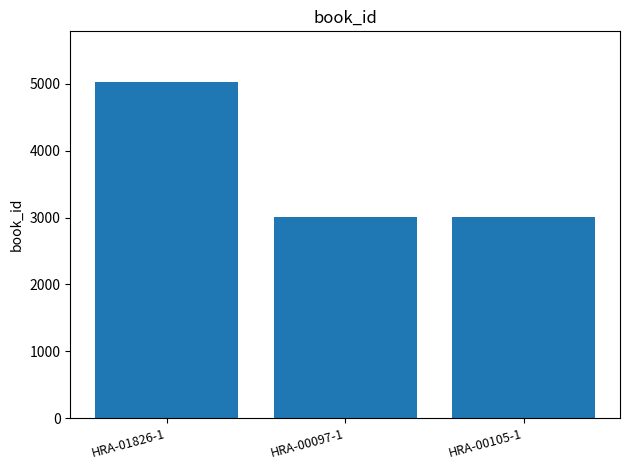

What is the difference between the values at HRA-00105-1 and HRA-01826-1?

2015